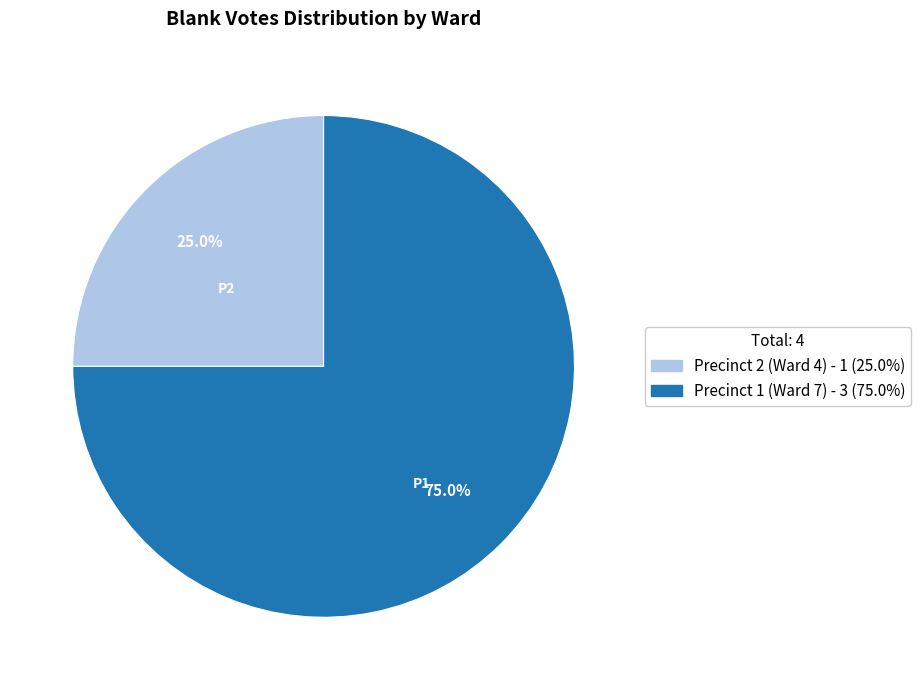

Which slice is the smallest?

Precinct 2 (Ward 4)